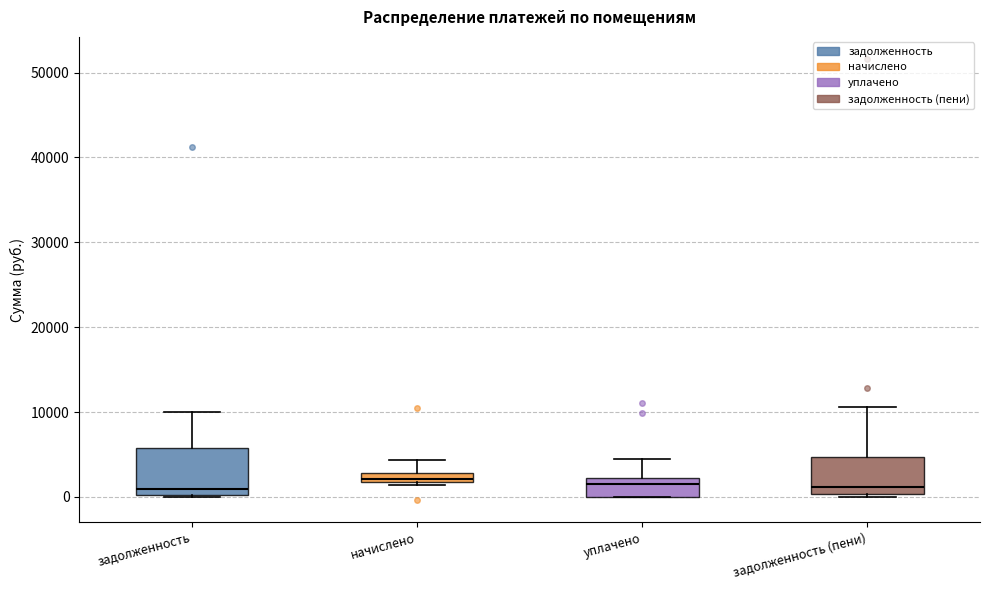

Where is the lower edge of the box for начислено on the y-axis? The values are not printed on the chart, so give them approximately, as read against the axis.

2000